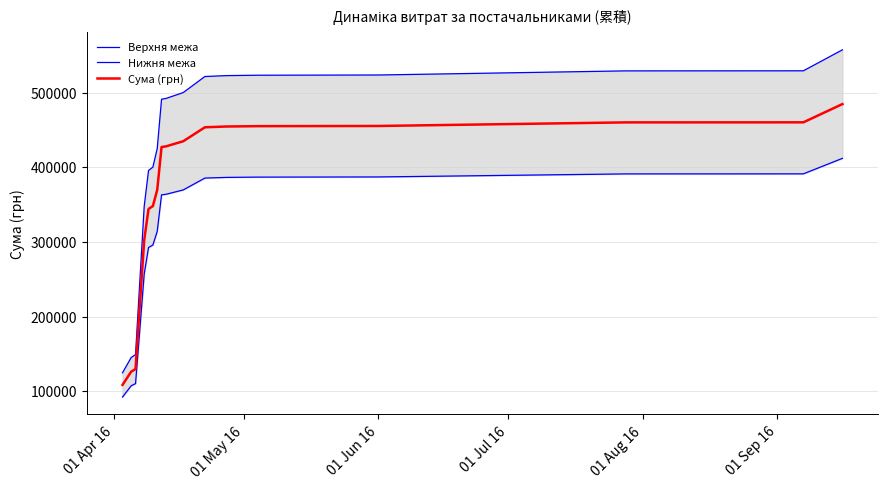

True or false: Верхня межа and Нижня межа intersect in this chart.

False